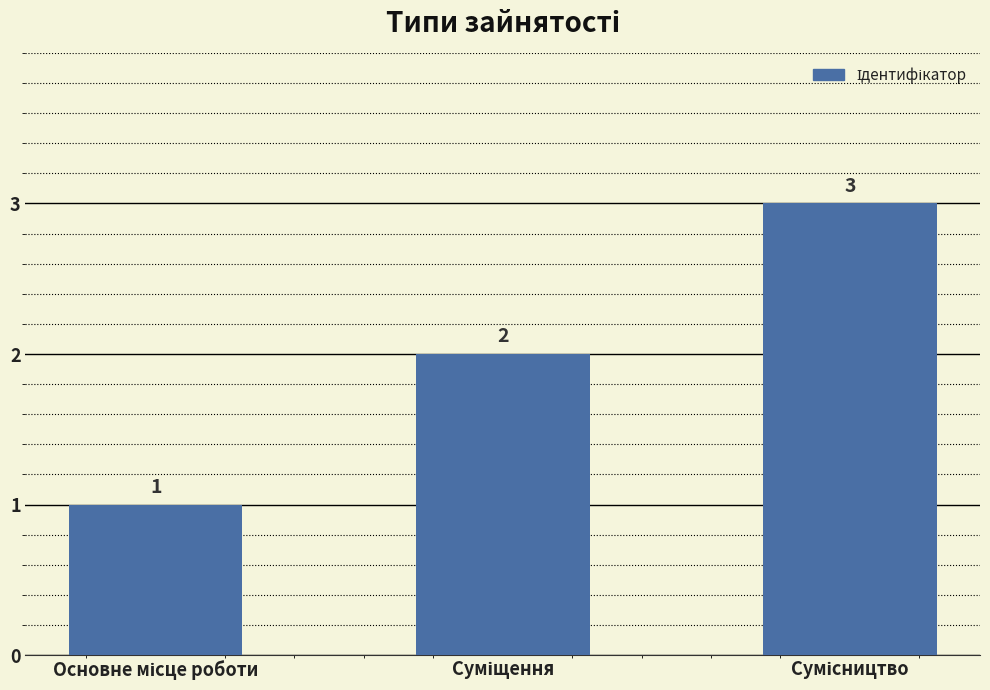

What is the greatest value displayed?

3